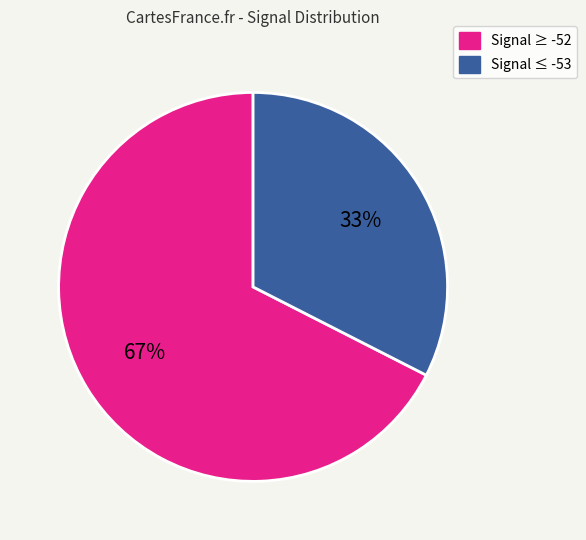

Is there any slice that represents more than half of the pie?

Yes